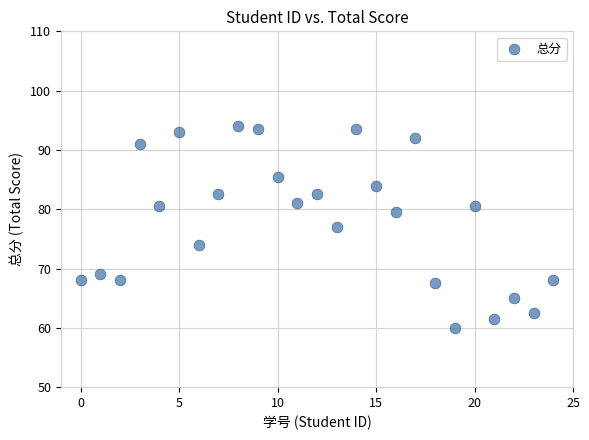

What is the range of Y values (max minus min)?

34.0